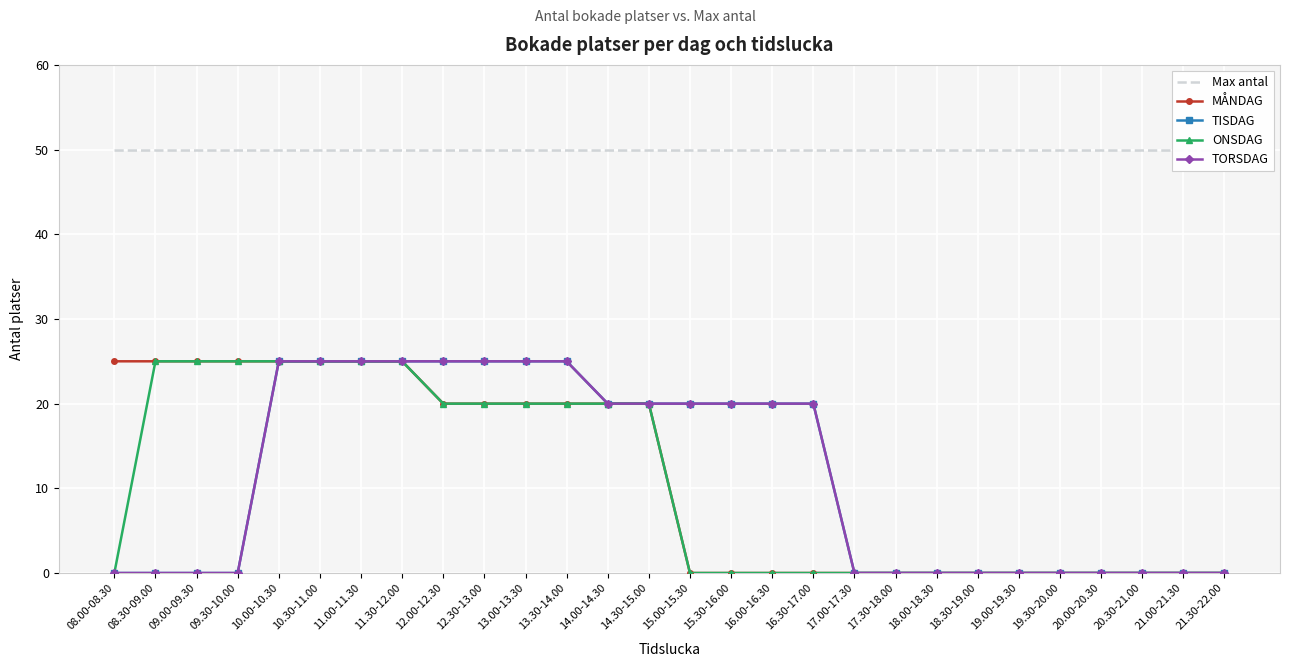

Which category has the lowest value in the TORSDAG series?

08.00-08.30